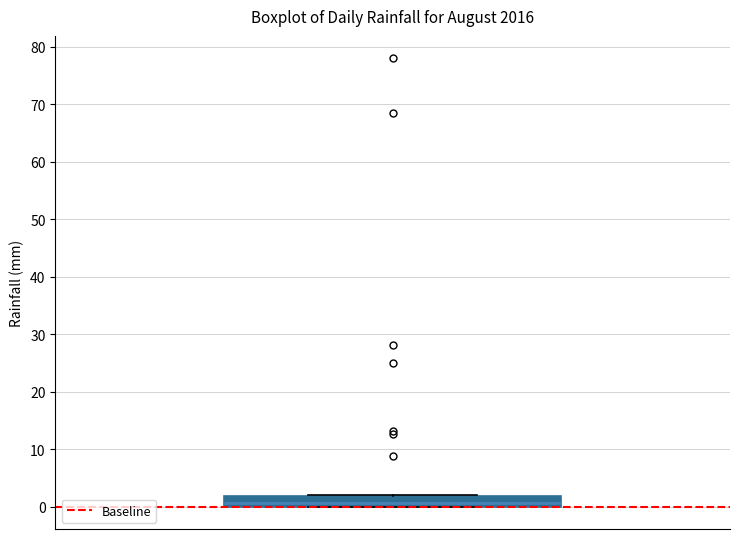

Read this box plot against the y-axis: the position of the median line, the range covered by the box, and the ends of both whiskers. The values are not printed on the chart, so give them approximately, as read against the axis.

median 1, box 0 to 2, whiskers 0 to 2